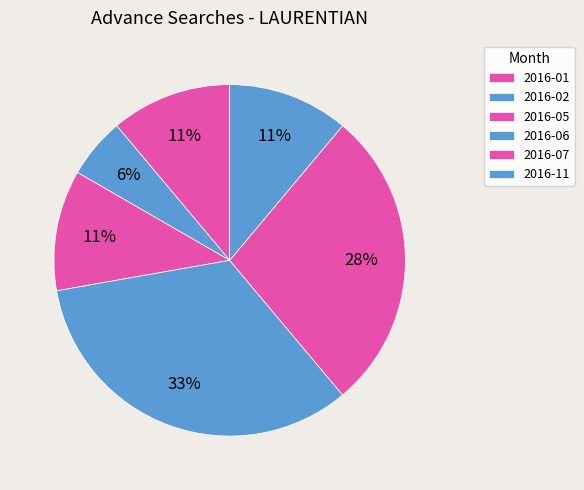

Which has a higher value, 2016-07 or 2016-06?

2016-06